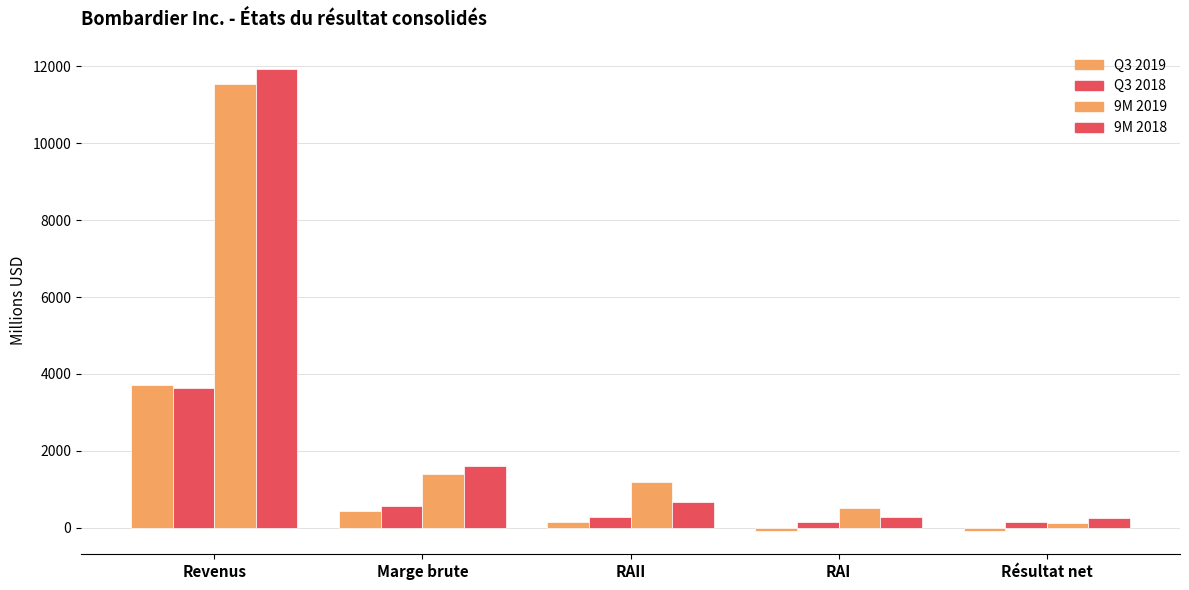

Are the bars grouped side by side (vs. stacked)?

Yes